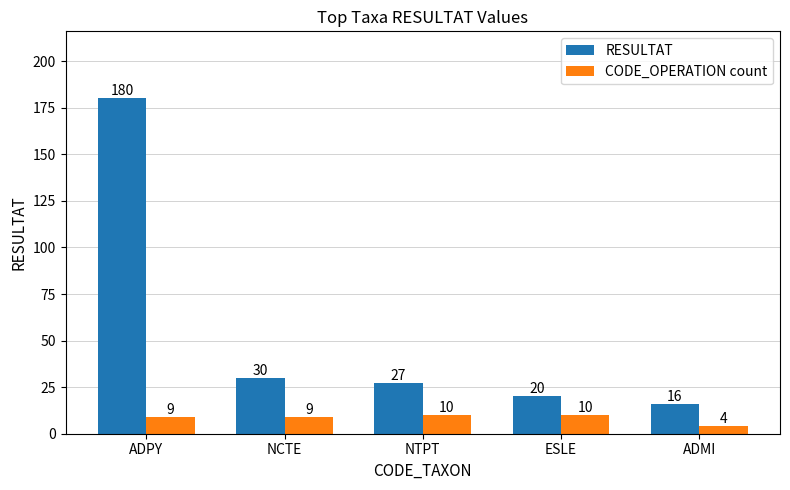

At how many categories does at least one series exceed 45?

1